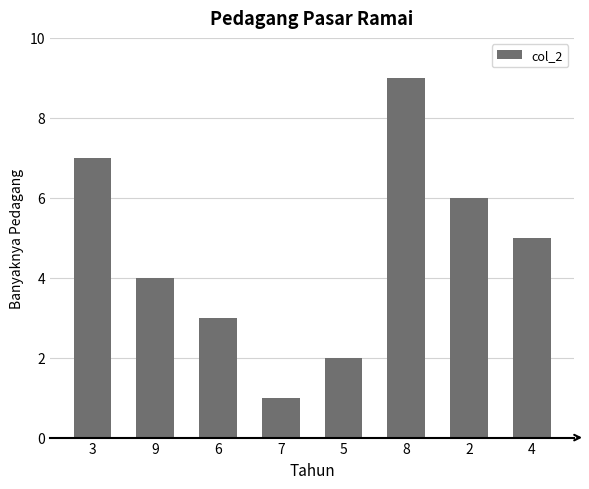

True or false: the data shows 5 at 4.

True